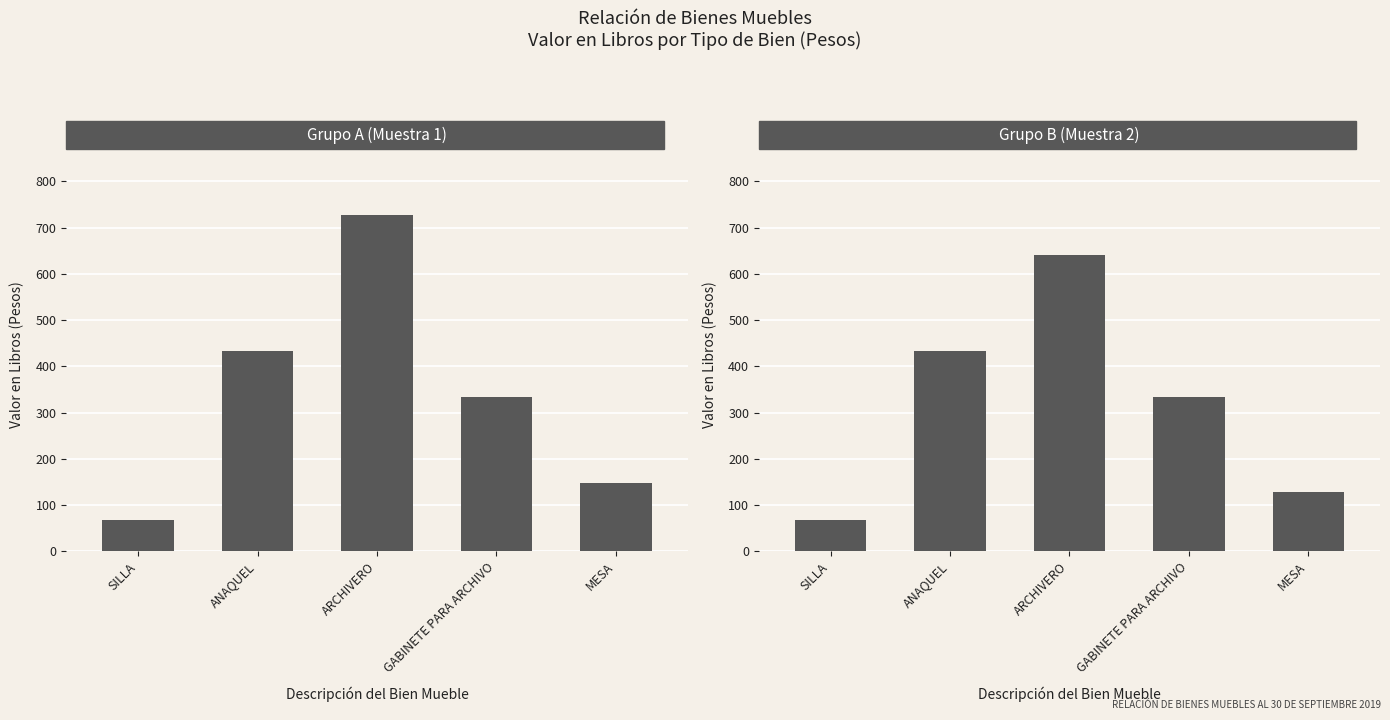

What is the ratio of the value at GABINETE PARA ARCHIVO to the value at SILLA?

4.9